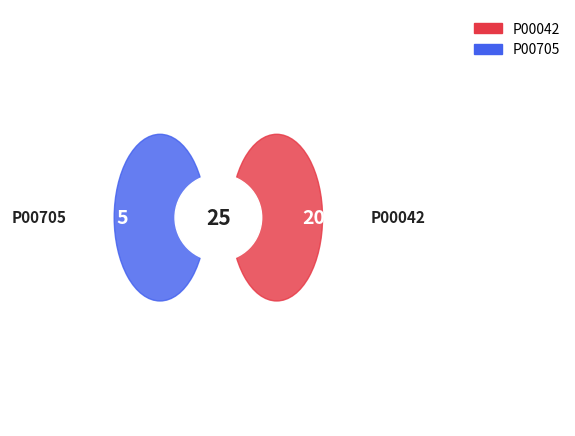

The P00042 slice represents 80% of the pie. True or false?

True